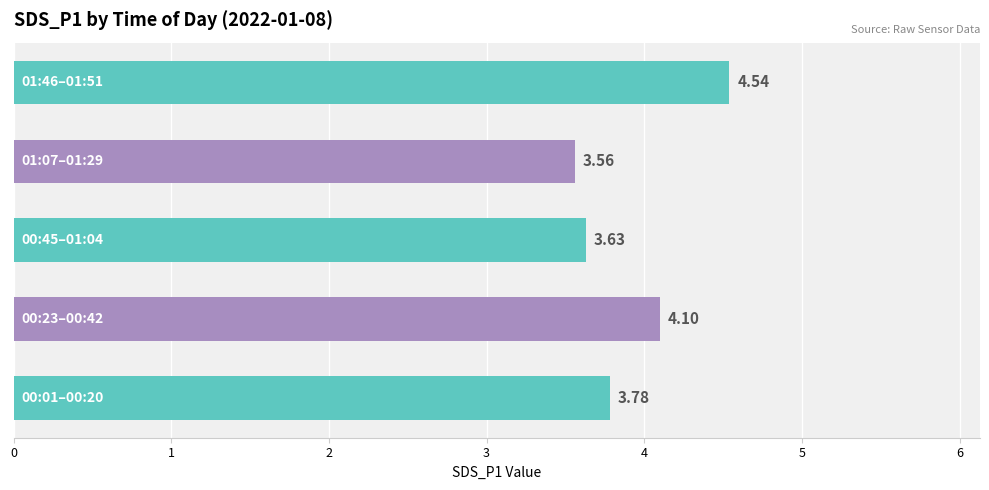

What is the sum of all values?

19.6